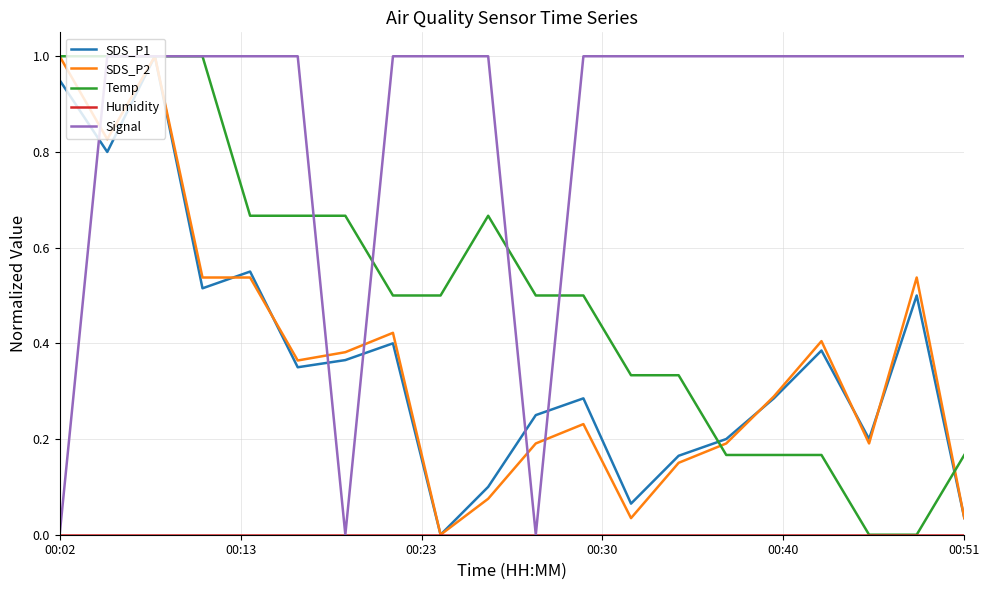

True or false: SDS_P1 and Humidity intersect in this chart.

False